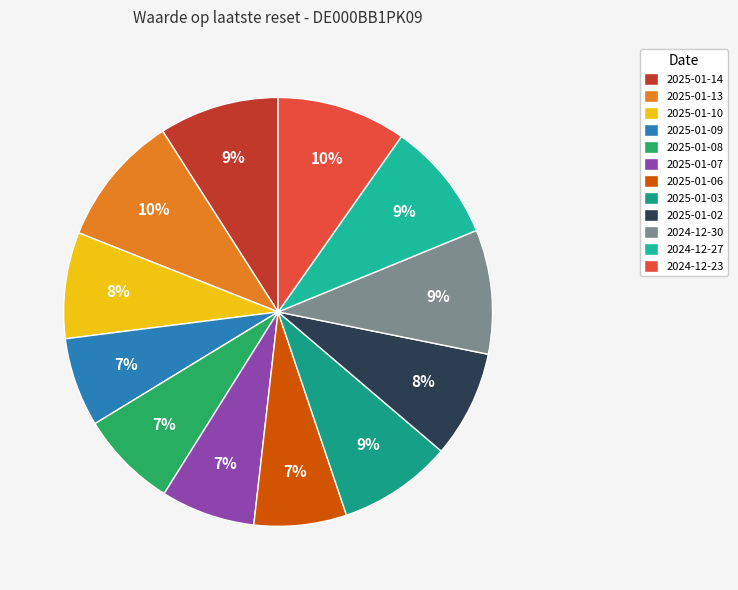

True or false: 2025-01-06 accounts for 1% of the total.

False